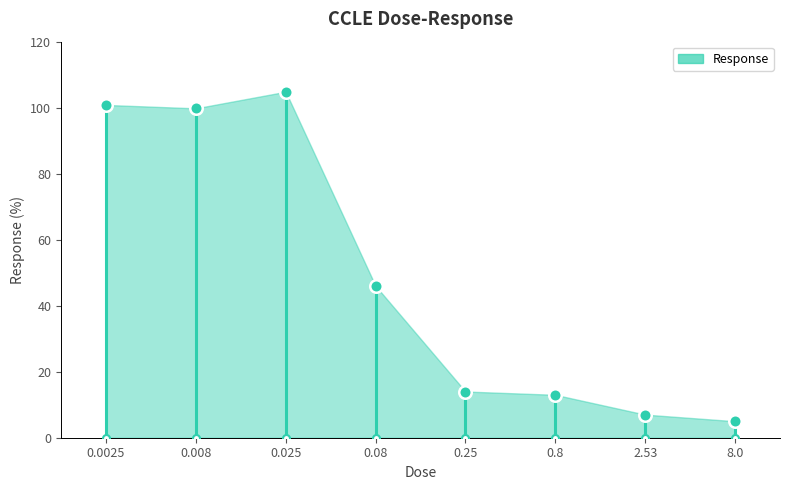

How many lines are shown in the chart?

1